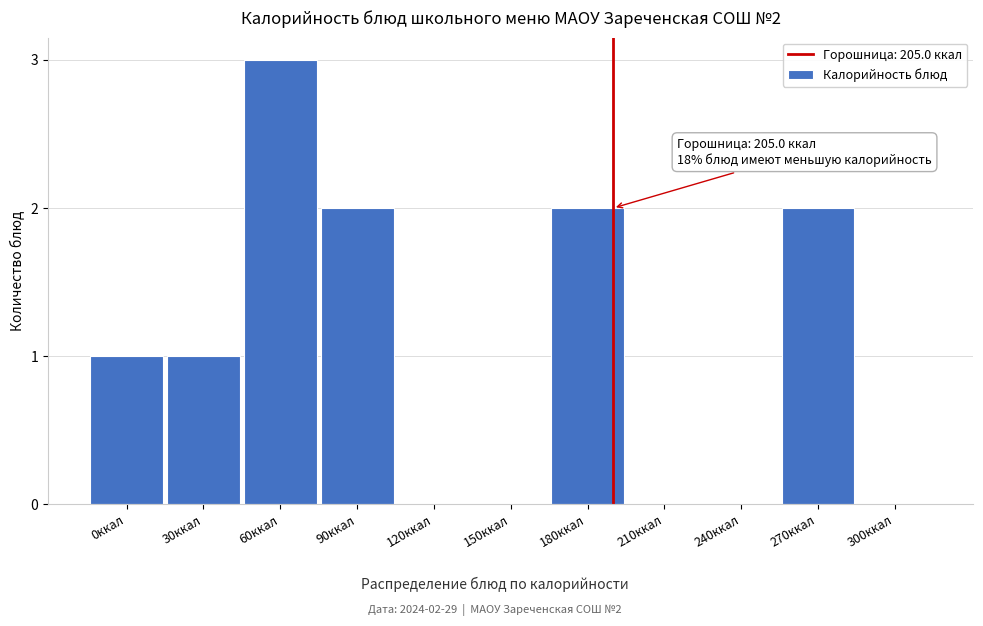

Reading left to right, transcribe all the data shown in this chart.

0ккал=1	30ккал=1	60ккал=3	90ккал=2	120ккал=0	150ккал=0	180ккал=2	210ккал=0	240ккал=0	270ккал=2	300ккал=0